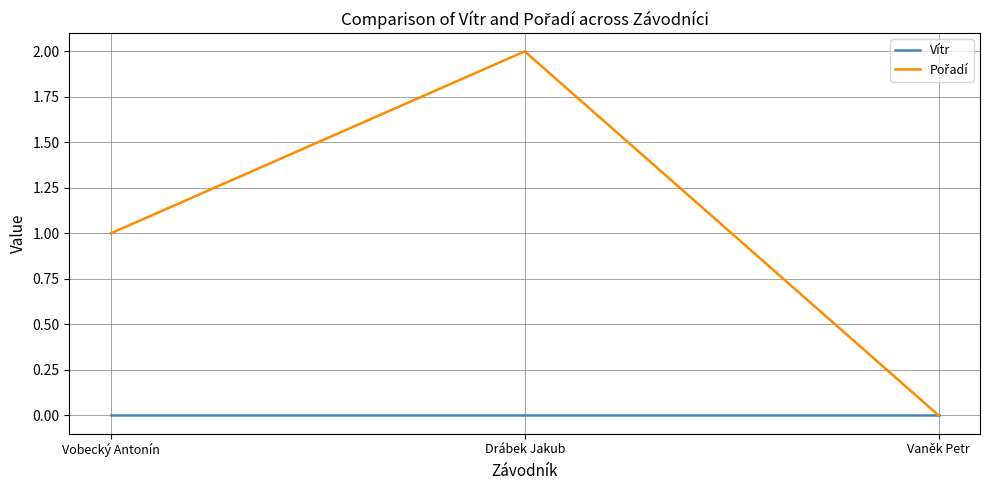

What position from the right is Vaněk Petr?

1